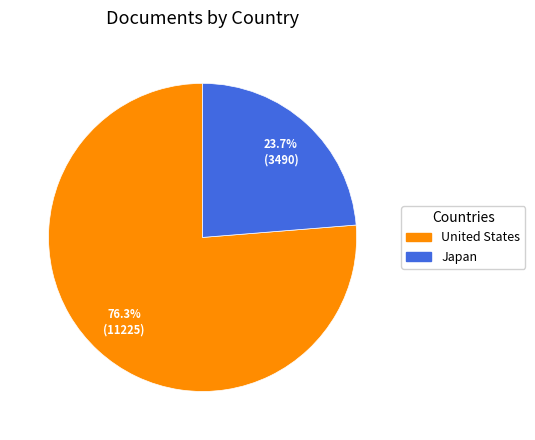

Which slice is the smallest?

Japan